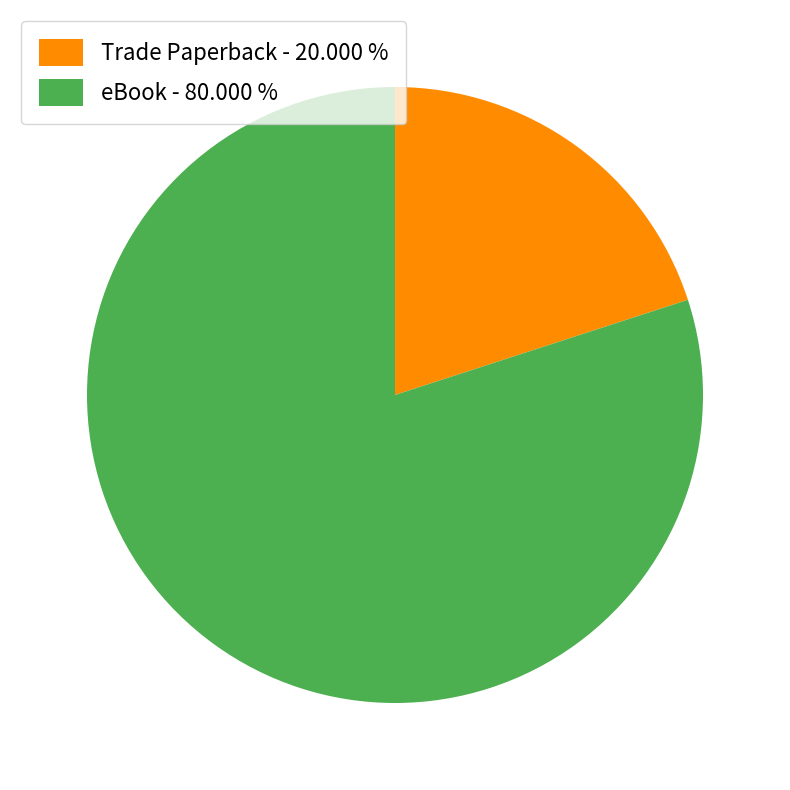

Between Trade Paperback - 20.000 % and eBook - 80.000 %, which is larger?

eBook - 80.000 %